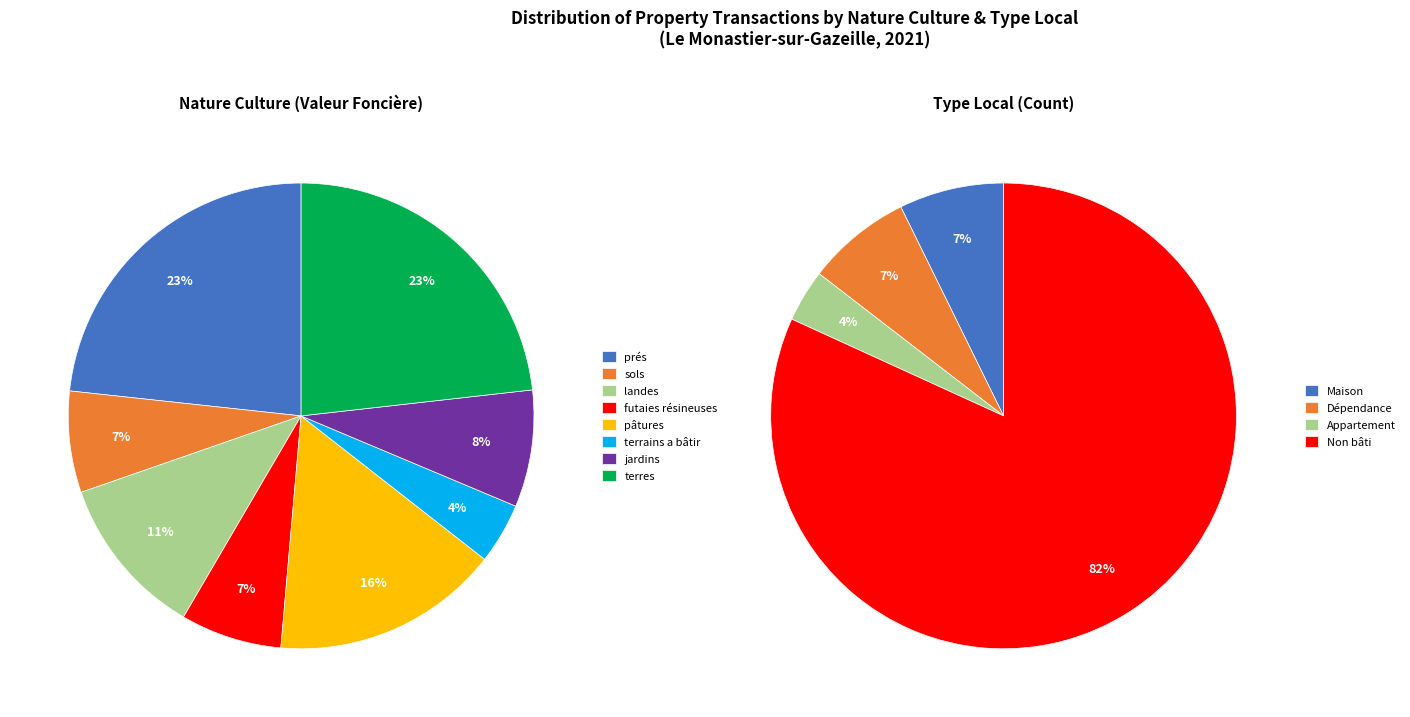

Combined, what portion of the pie is 7 and 3?

15.7%